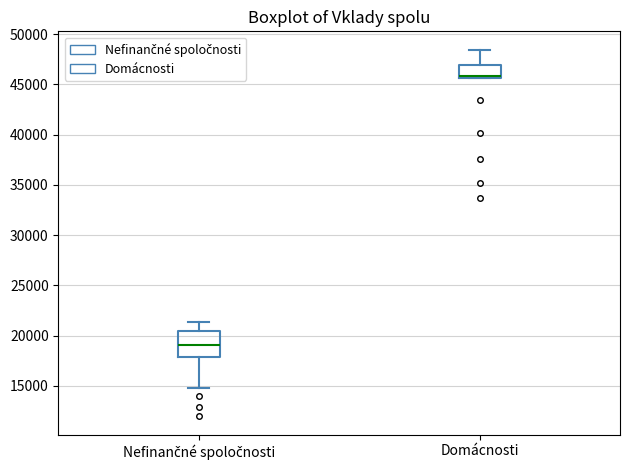

Which box has the lowest median line?

Nefinančné spoločnosti